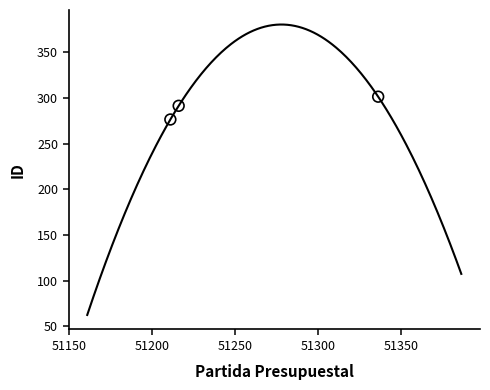

What is the range of X values (max minus min)?

125.0